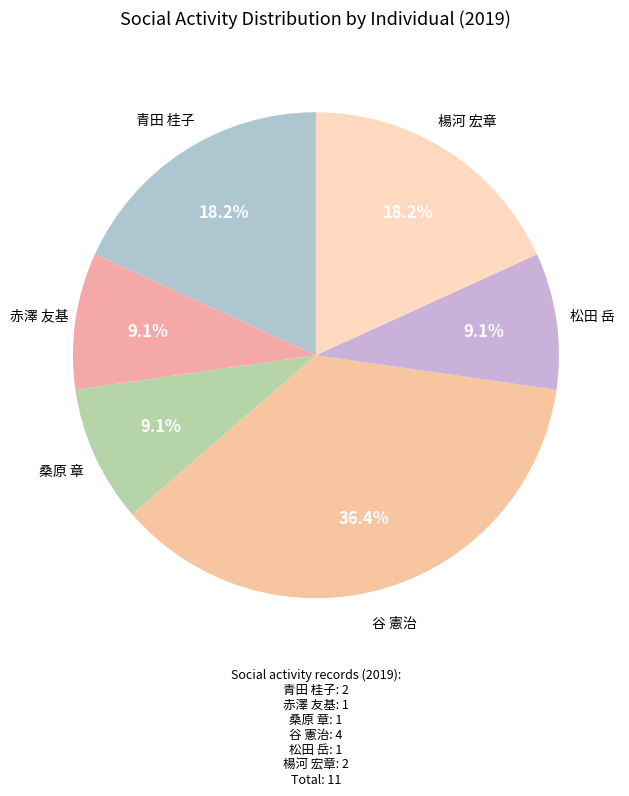

To the nearest percent, what is the average slice percentage?

17%